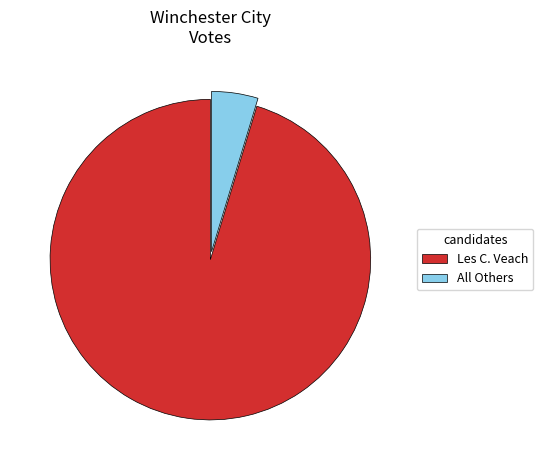

What is the majority slice?

Les C. Veach